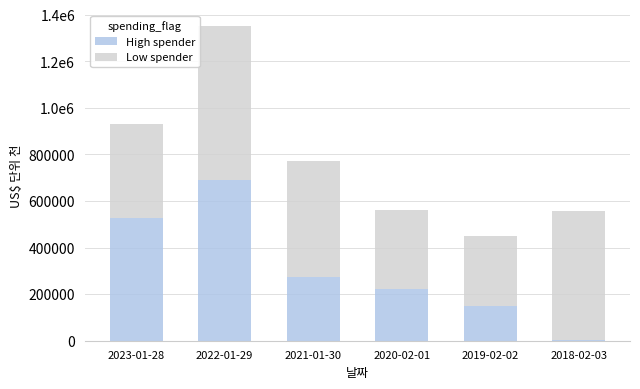

Are the bars grouped side by side (vs. stacked)?

No